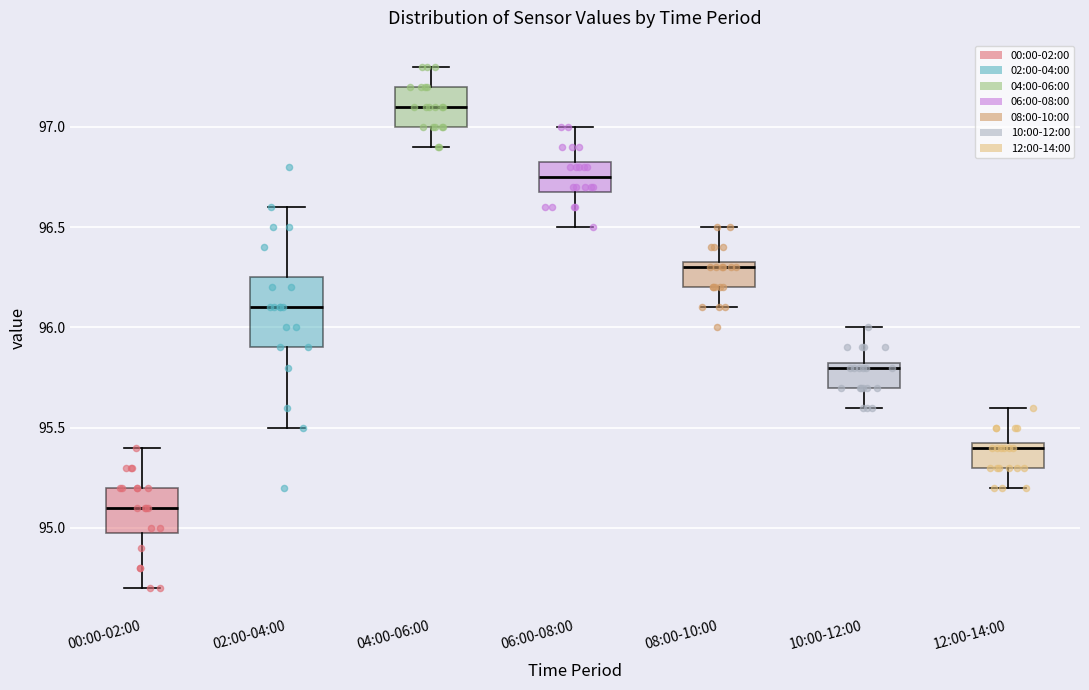

Reading left to right, read every box against the y-axis: the position of its median line, the range the box covers, and the ends of its whiskers. The values are not printed on the chart, so give them approximately, as read against the axis.

00:00-02:00: median 95.10, box 95.00 to 95.20, whiskers 94.70 to 95.40
02:00-04:00: median 96.10, box 95.90 to 96.25, whiskers 95.50 to 96.60
04:00-06:00: median 97.10, box 97.00 to 97.20, whiskers 96.90 to 97.30
06:00-08:00: median 96.75, box 96.70 to 96.85, whiskers 96.50 to 97.00
08:00-10:00: median 96.30, box 96.20 to 96.35, whiskers 96.10 to 96.50
10:00-12:00: median 95.80, box 95.70 to 95.85, whiskers 95.60 to 96.00
12:00-14:00: median 95.40, box 95.30 to 95.45, whiskers 95.20 to 95.60